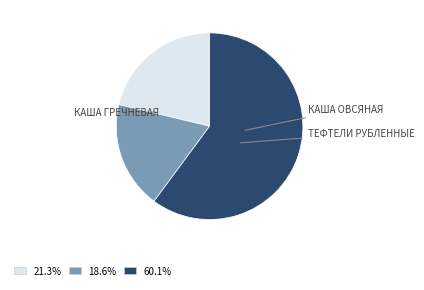

Is there any slice that represents more than half of the pie?

Yes